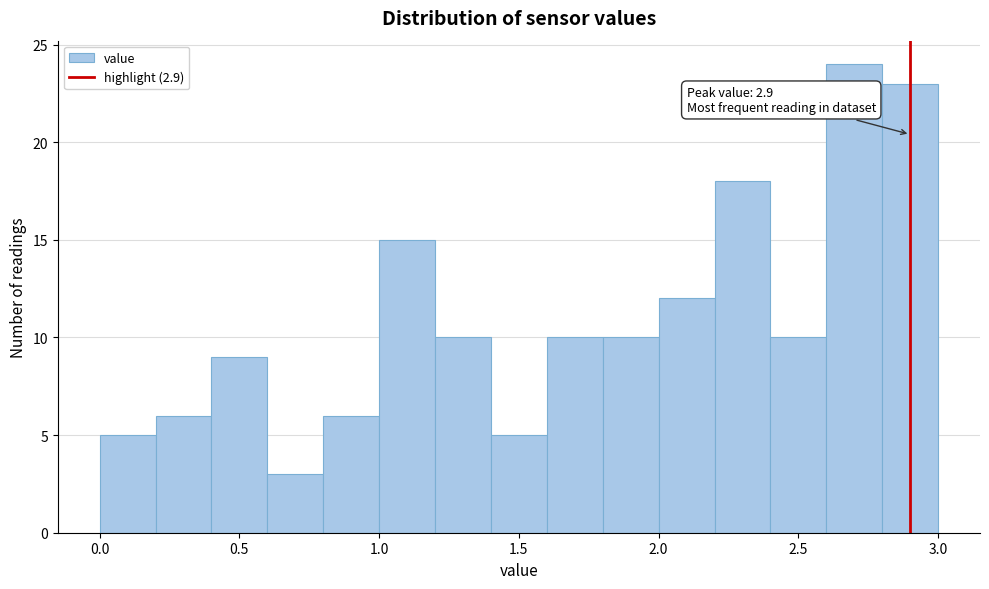

Which range on the x-axis has the tallest bar?

2.6 to 2.8